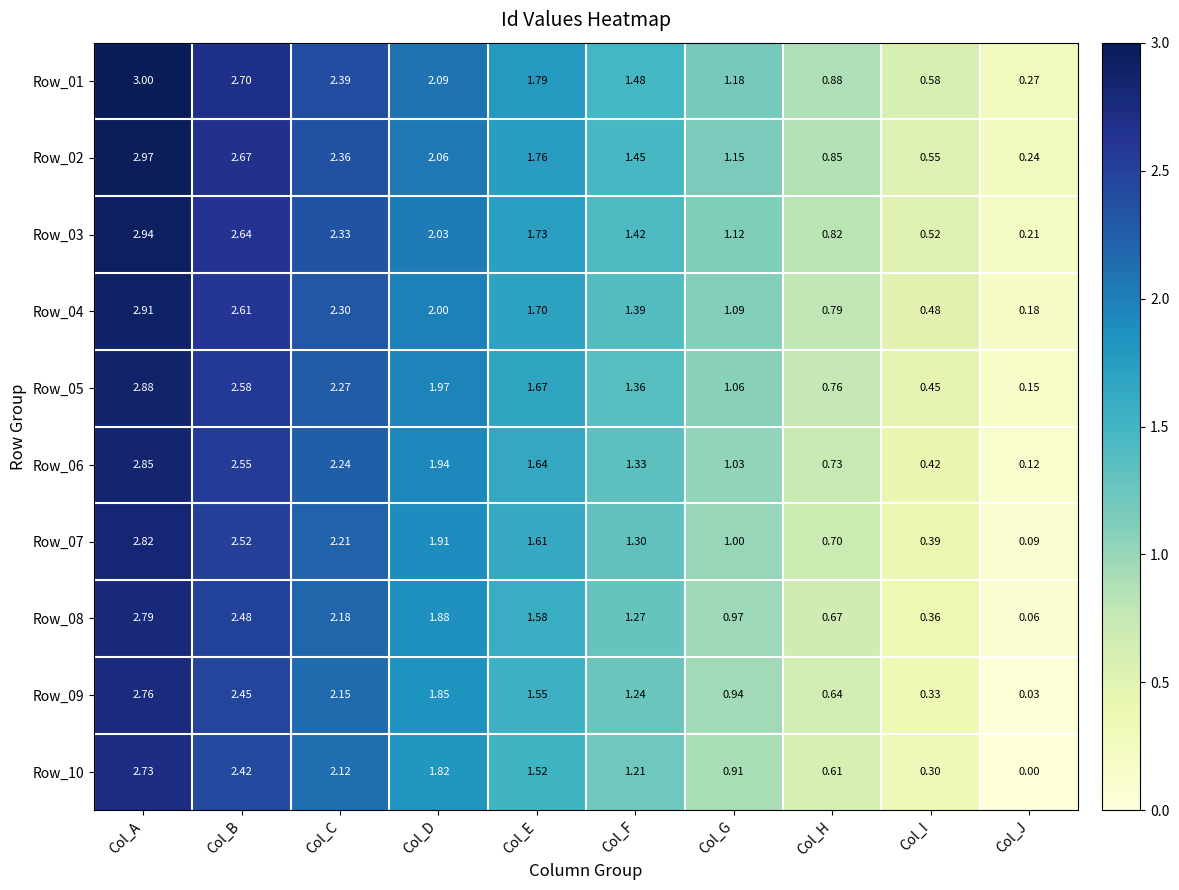

What is the greatest value displayed?

3.0